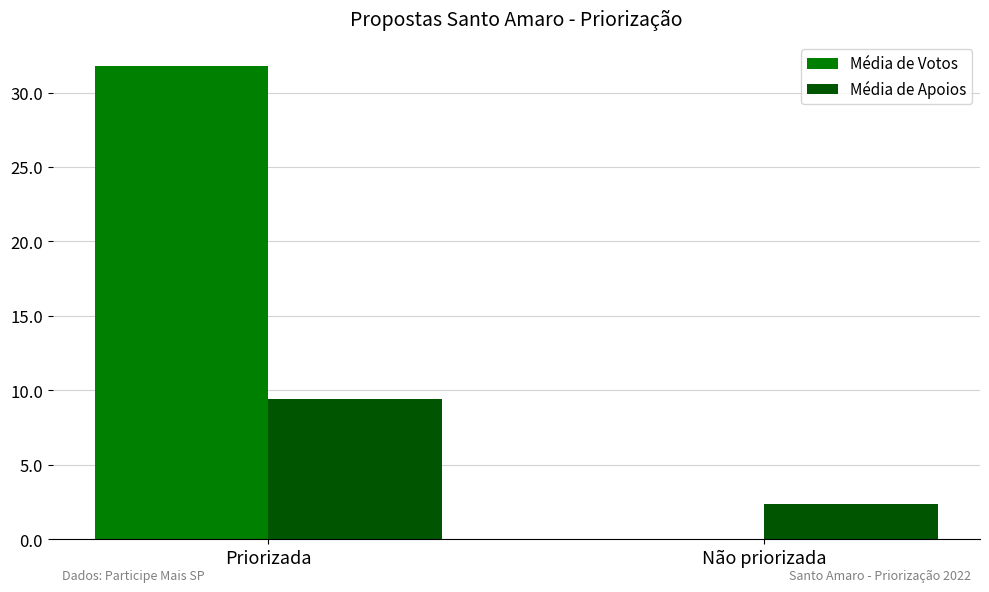

Is it true that Média de Votos equals 0.0 at Não priorizada?

True